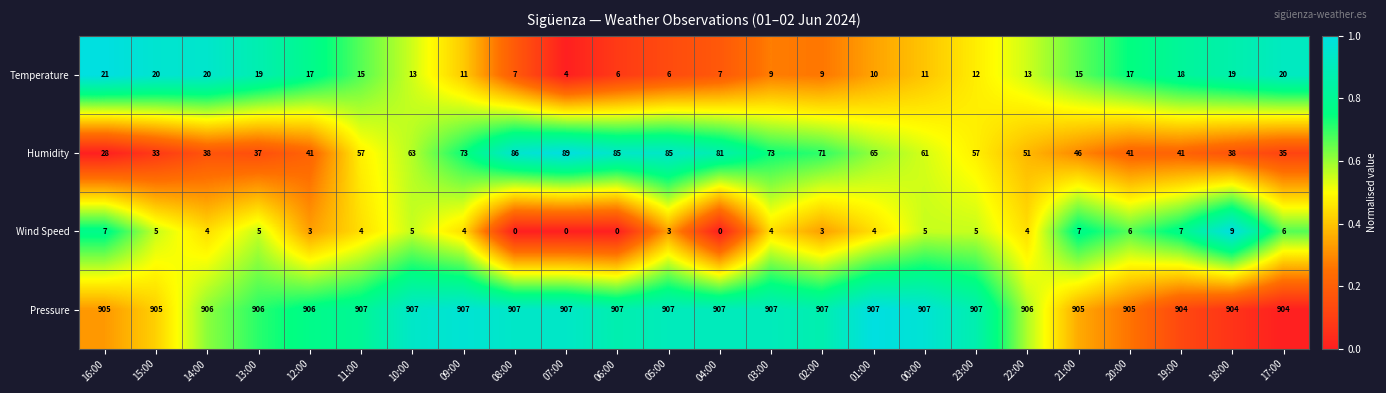

At which label does Temperature first exceed 13?

16:00